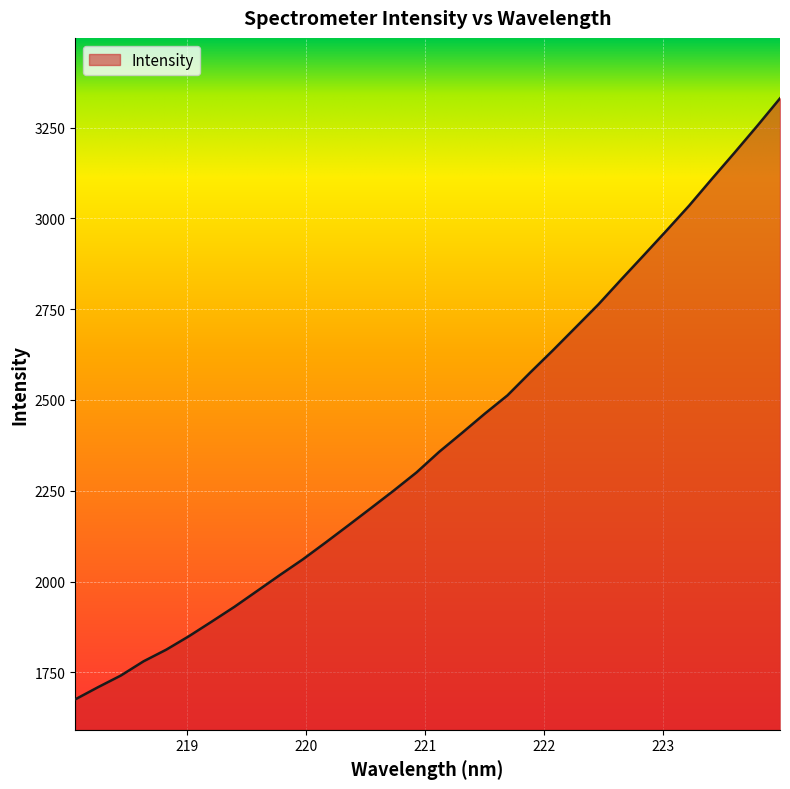

What is the difference between the maximum and minimum values?

1654.7